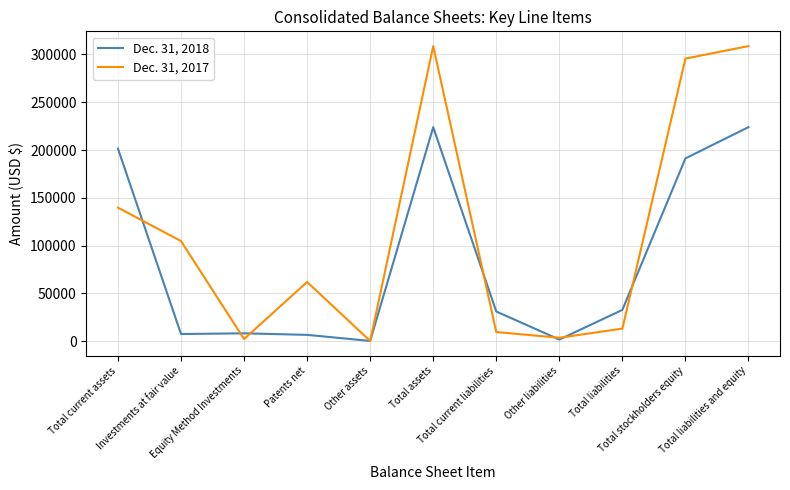

How many interior local valleys does the Dec. 31, 2017 series have?

3